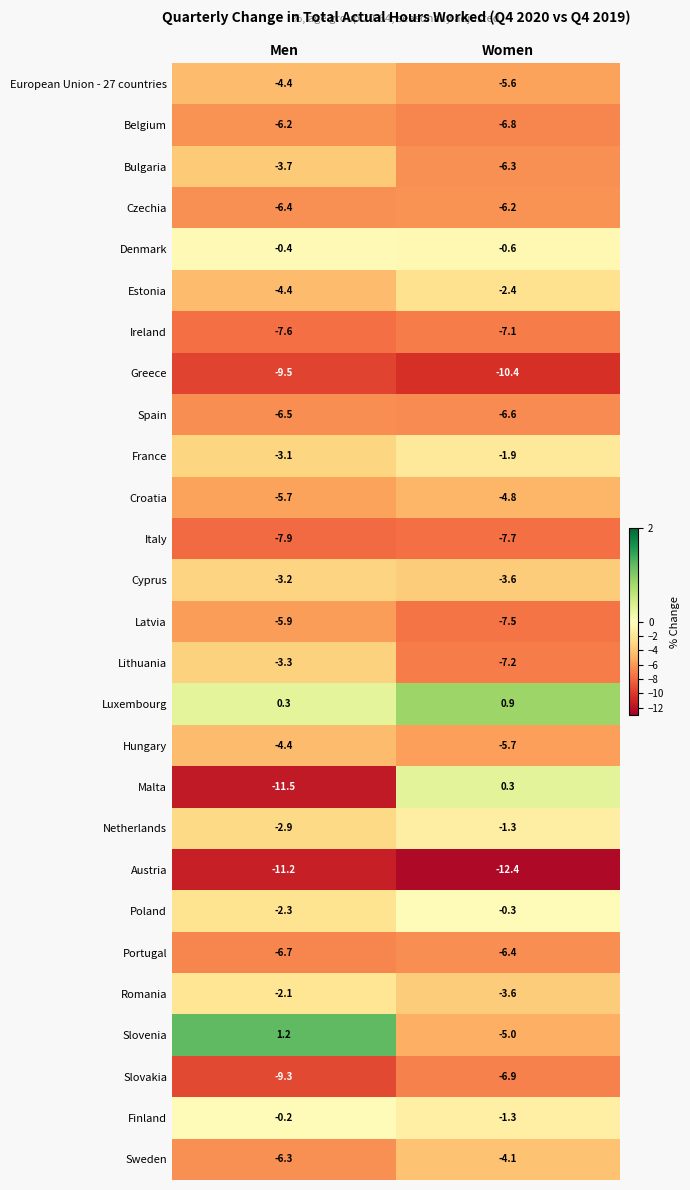

At which category is the sum across all series the highest?

Women